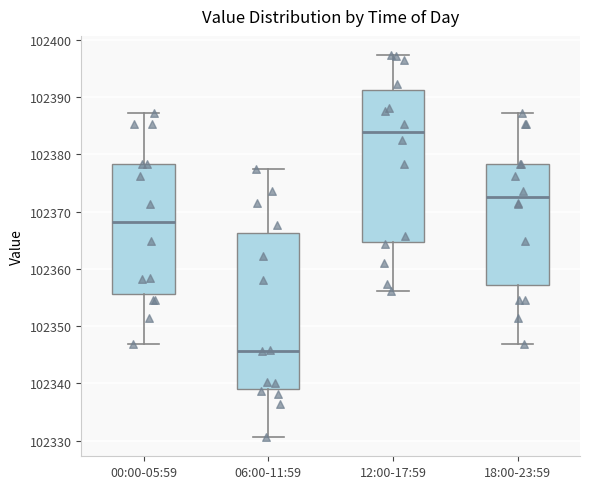

Reading left to right, transcribe this box plot: for each box, give where its median line is, the range the box spans, and where its two whiskers end, as read against the y-axis. The values are not printed on the chart, so give them approximately, as read against the axis.

00:00-05:59: median 102368, box 102356 to 102378, whiskers 102347 to 102387
06:00-11:59: median 102346, box 102339 to 102366, whiskers 102331 to 102378
12:00-17:59: median 102384, box 102365 to 102391, whiskers 102356 to 102397
18:00-23:59: median 102373, box 102357 to 102378, whiskers 102347 to 102387